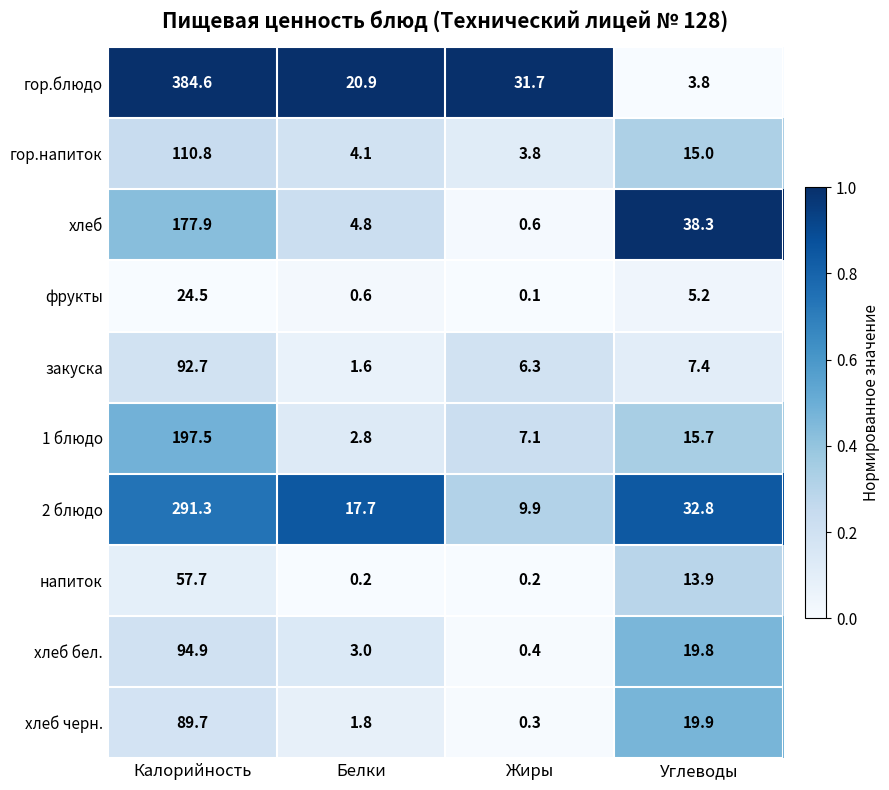

At how many categories does at least one series exceed 0?

4